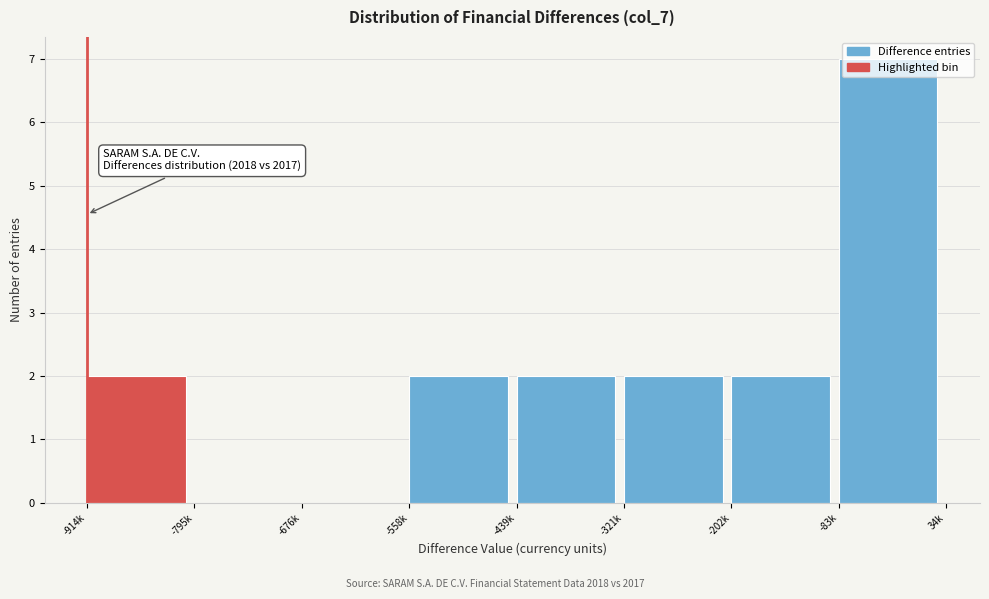

What is the sum of the values at -321k and -83k?

9